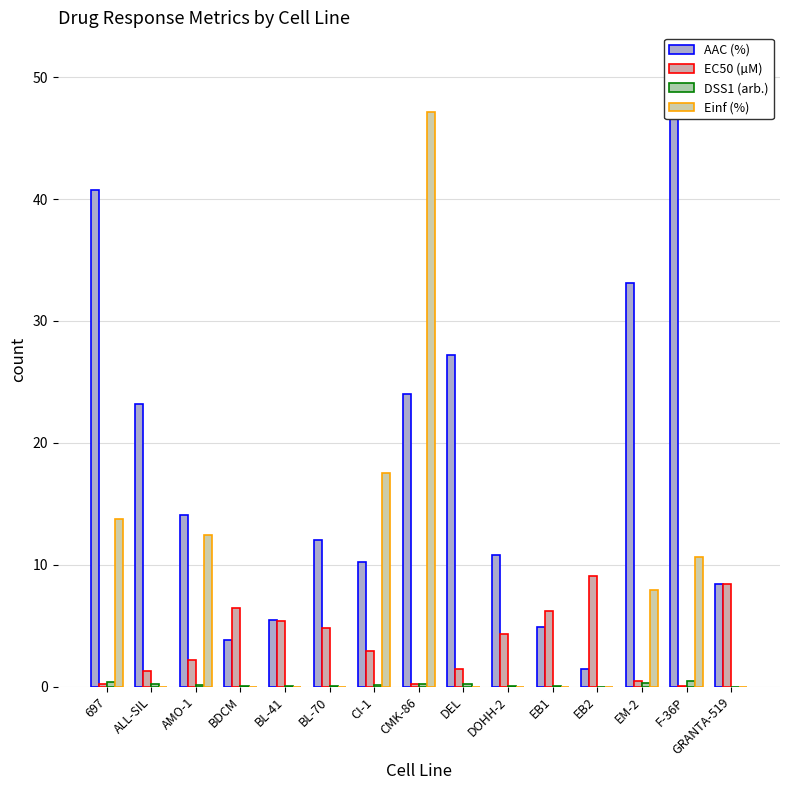

Between CI-1 and EB1, which is larger?

CI-1